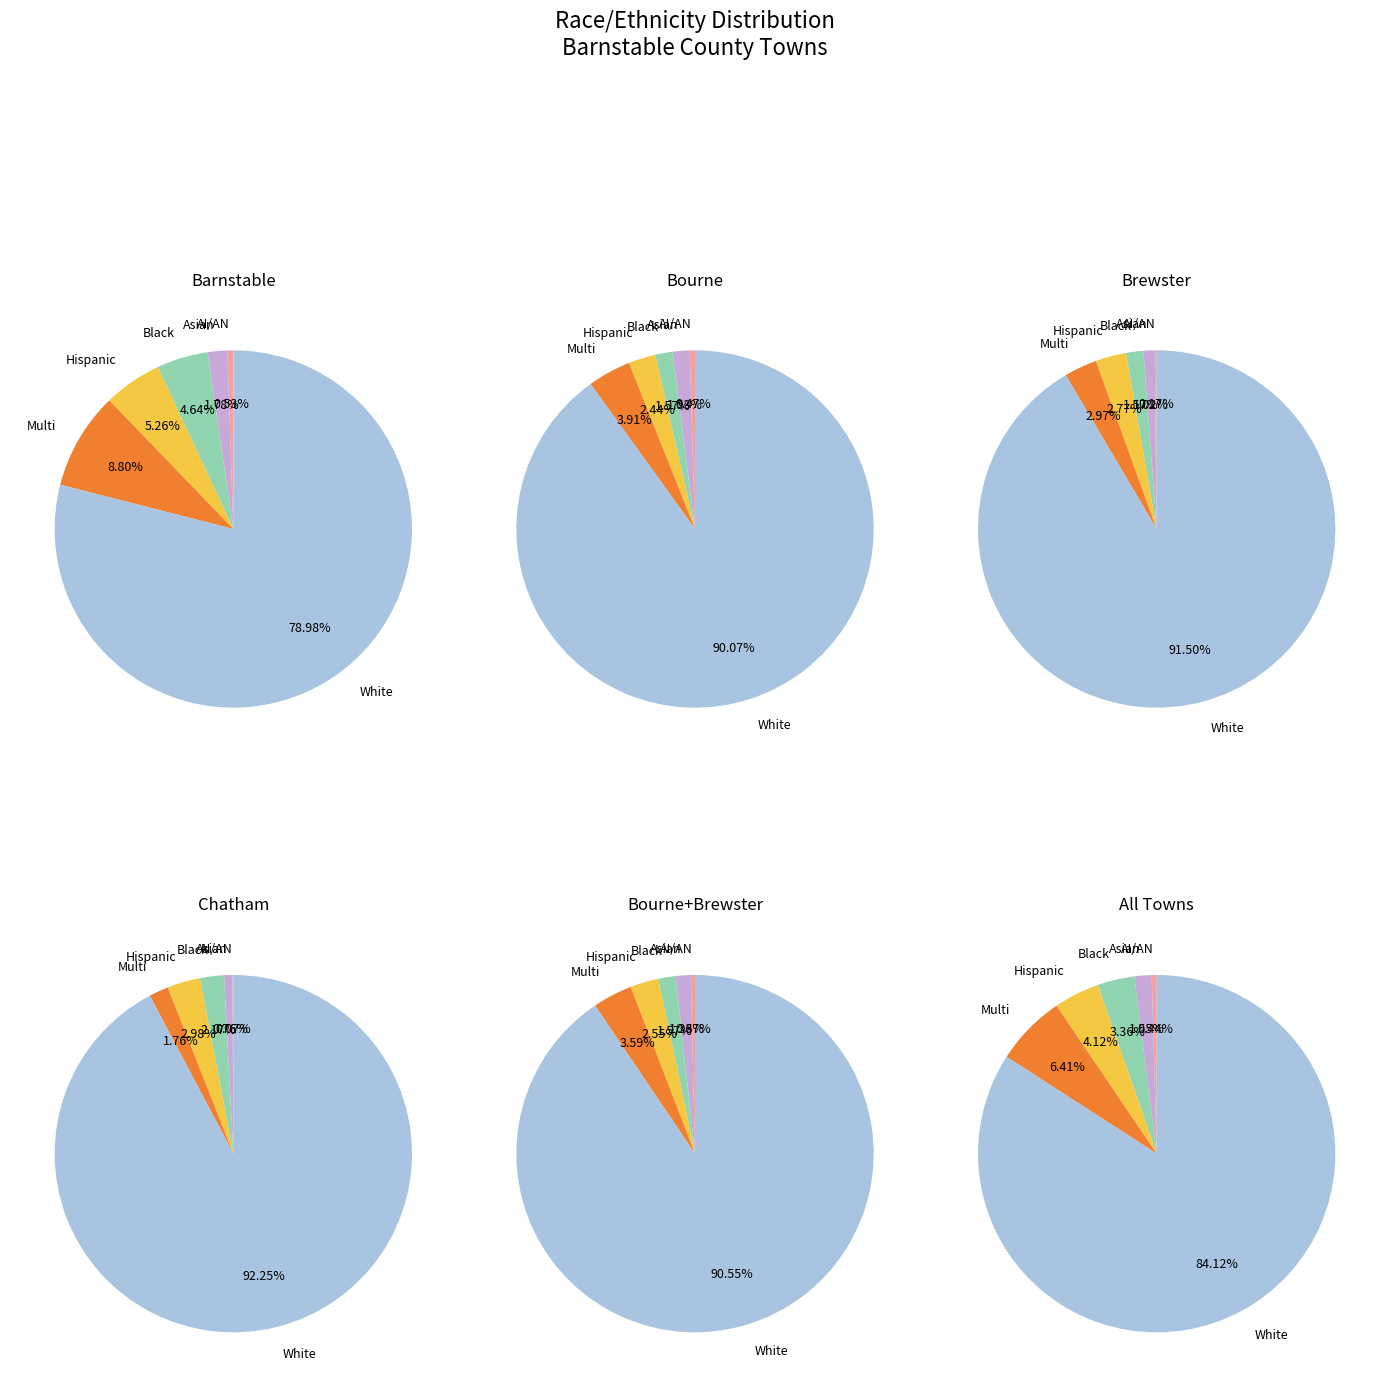

The AI/AN slice represents 1% of the pie. True or false?

True